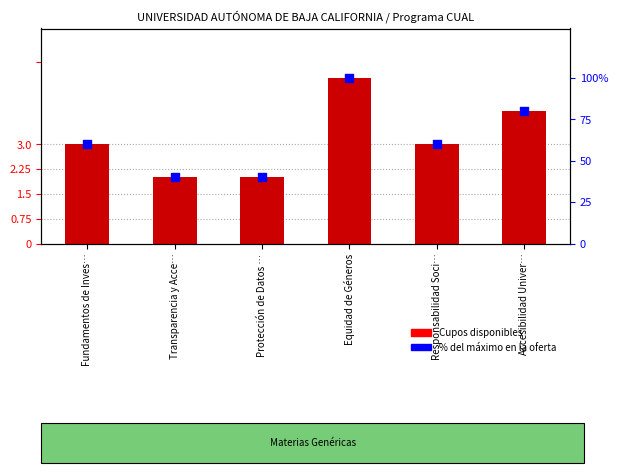

Which series has the largest total across all categories?

% del máximo